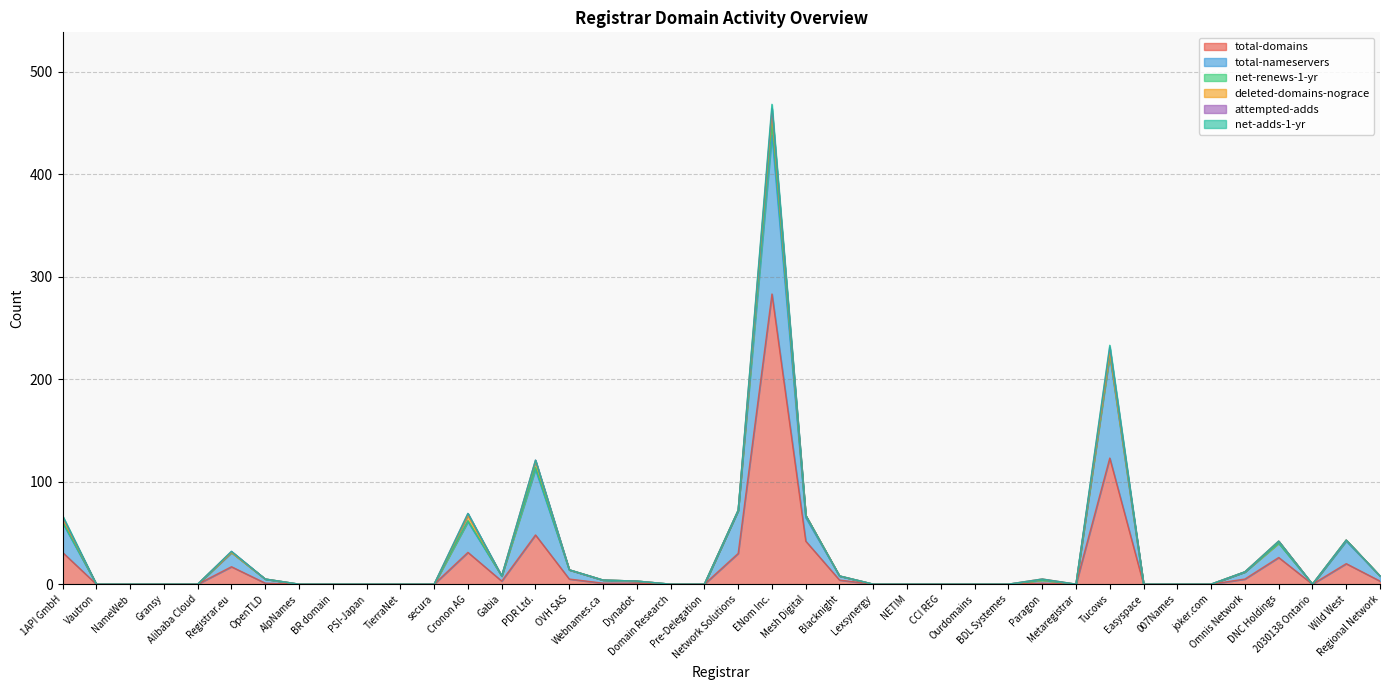

True or false: net-renews-1-yr and attempted-adds cross at least once.

False